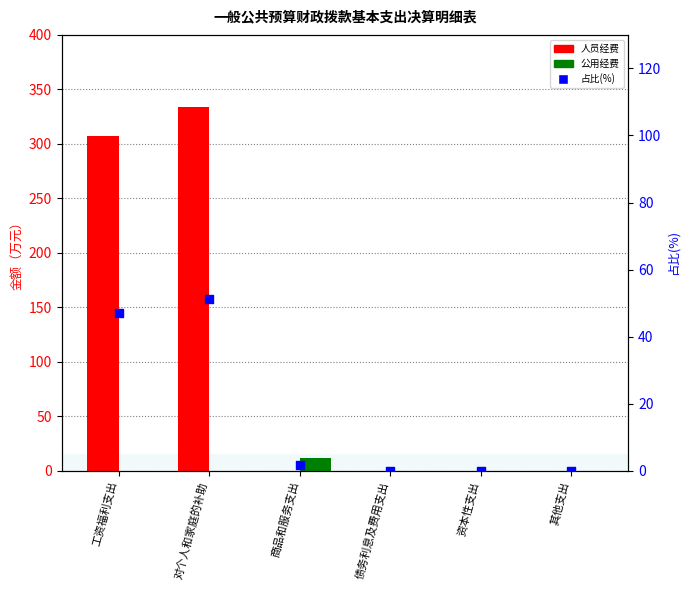

At how many categories does at least one series exceed 122?

2